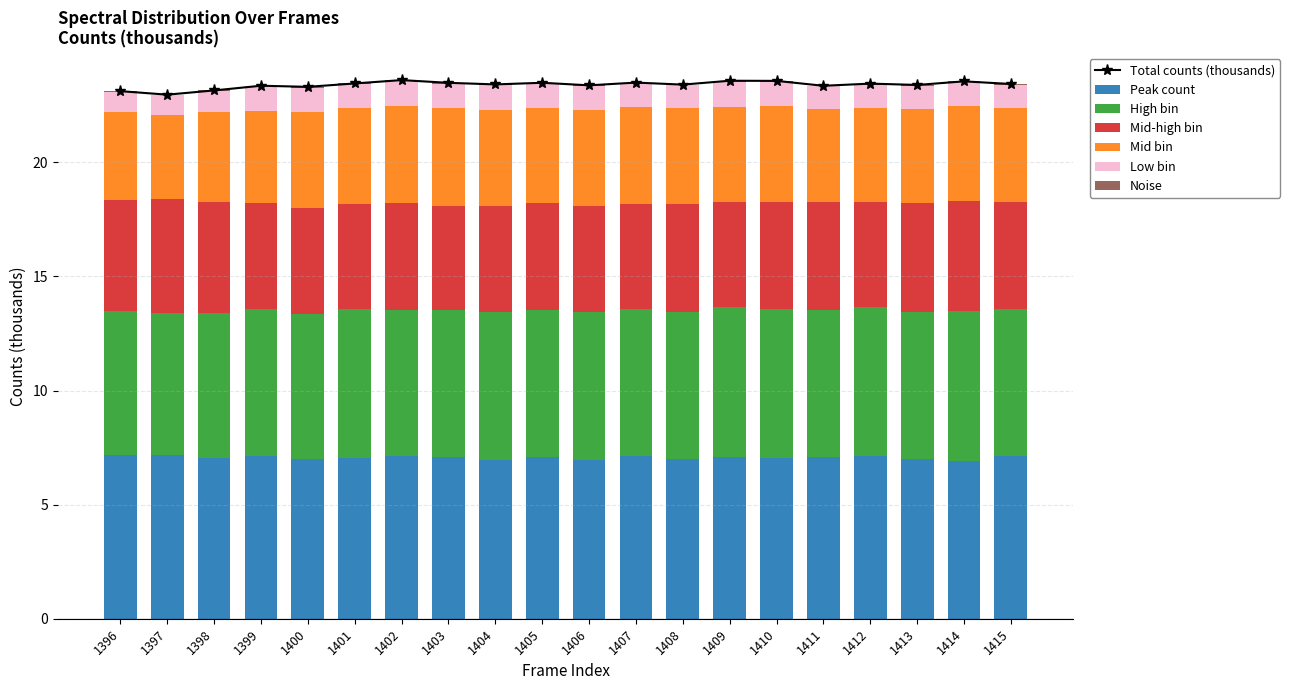

Which category has the highest value in the Low bin series?

1409